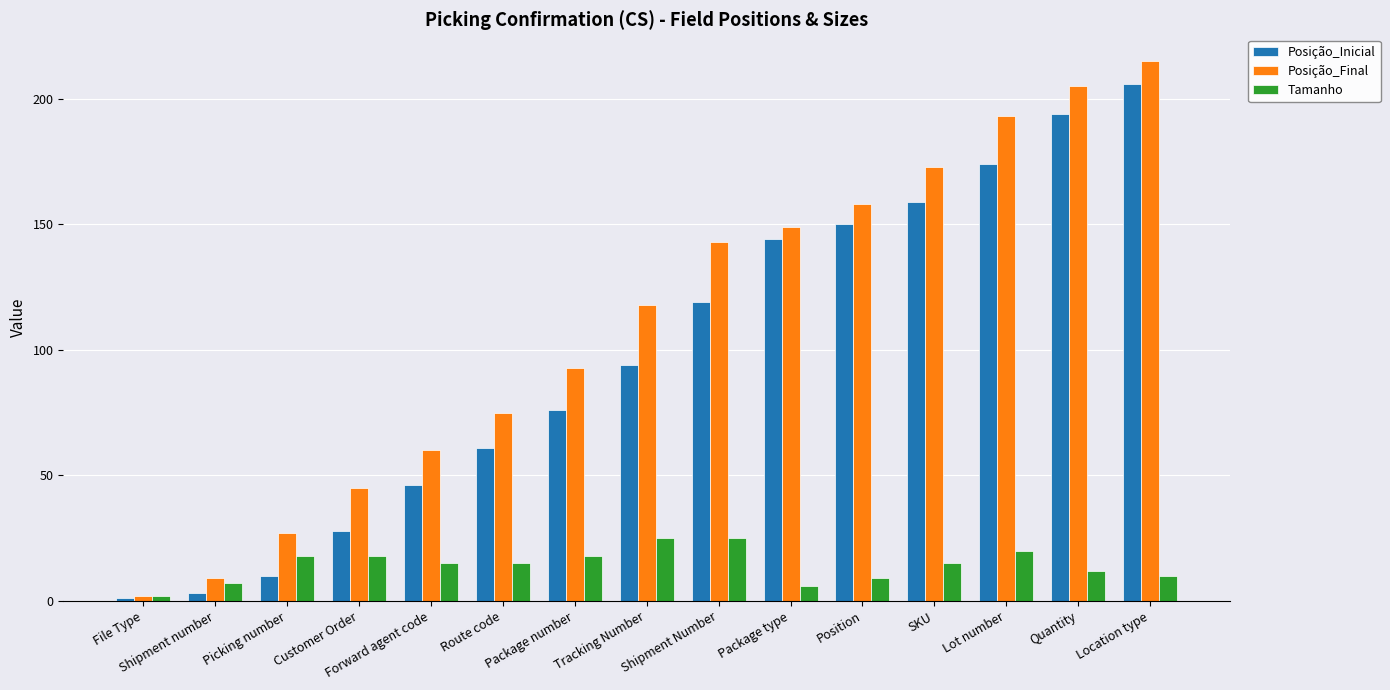

What is the difference between the maximum and minimum values in the Posição_Inicial series?

205